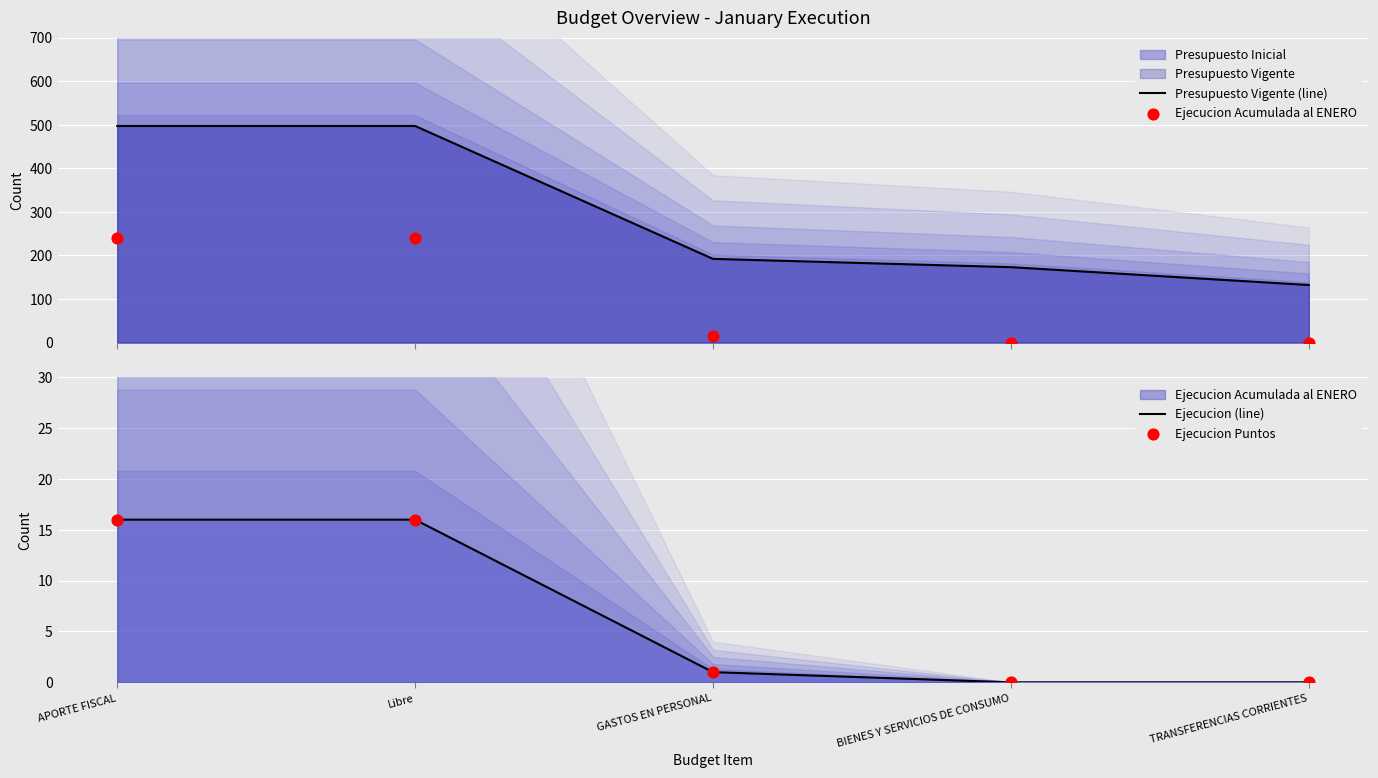

Which series has the widest spread of Y values?

Presupuesto Vigente (line)